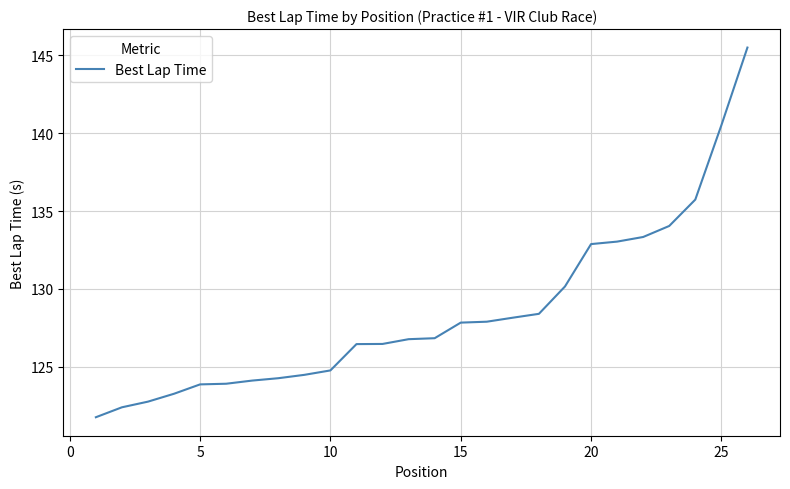

What is the greatest value displayed?

145.5